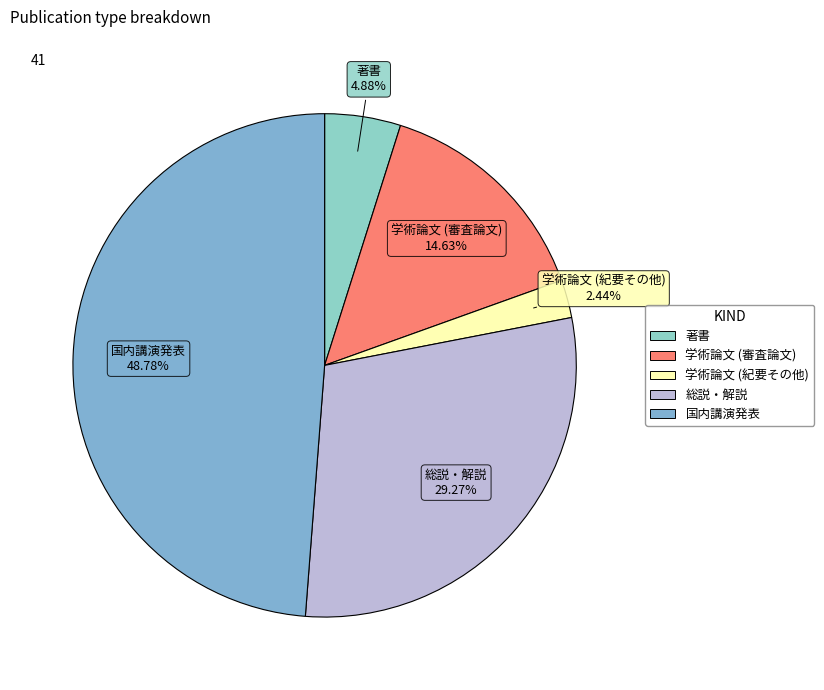

Between 学術論文 (紀要その他) and 総説・解説, which is larger?

総説・解説